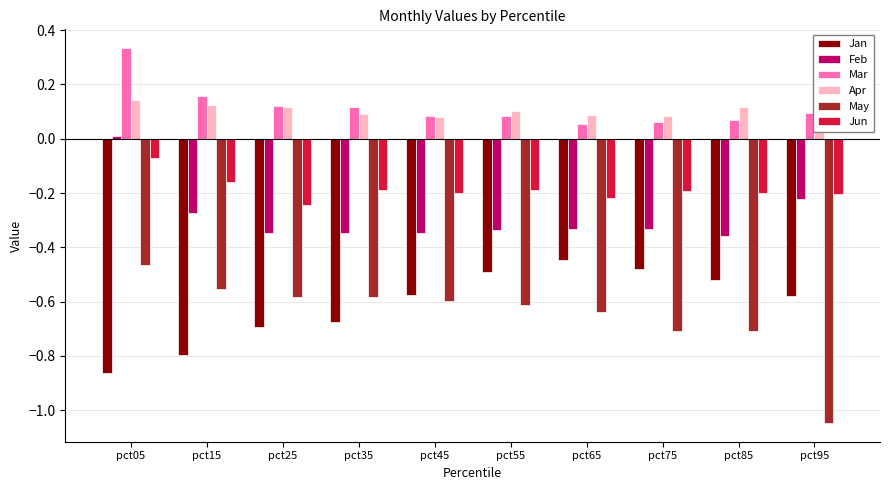

List the series in order of their peak value, lowest first.

May, Jan, Jun, Feb, Apr, Mar